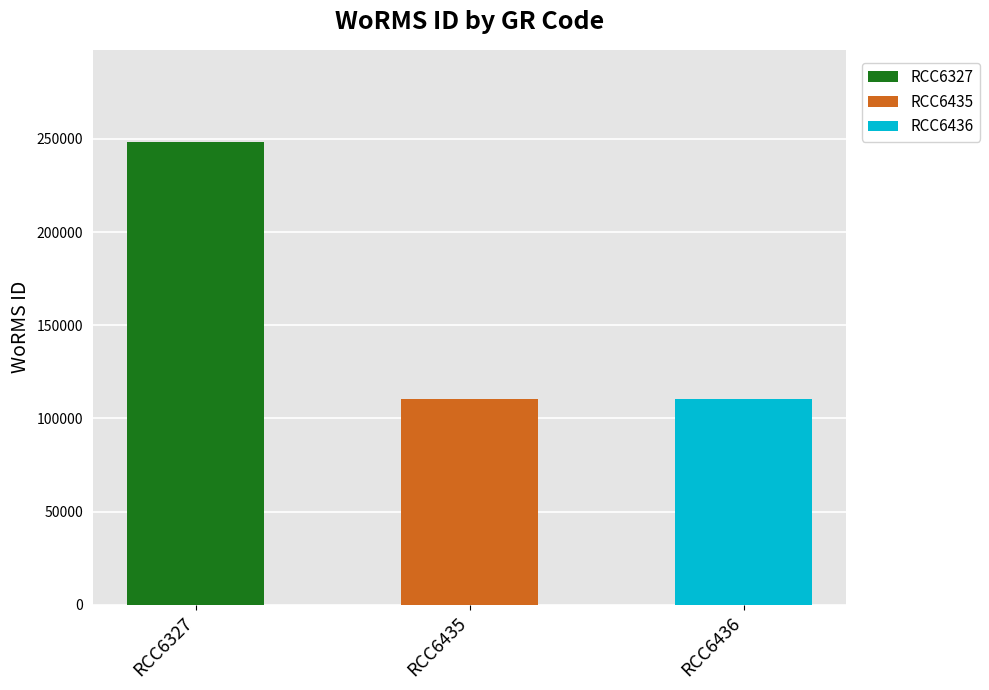

List the labels in order of value, largest first.

RCC6327, RCC6435, RCC6436